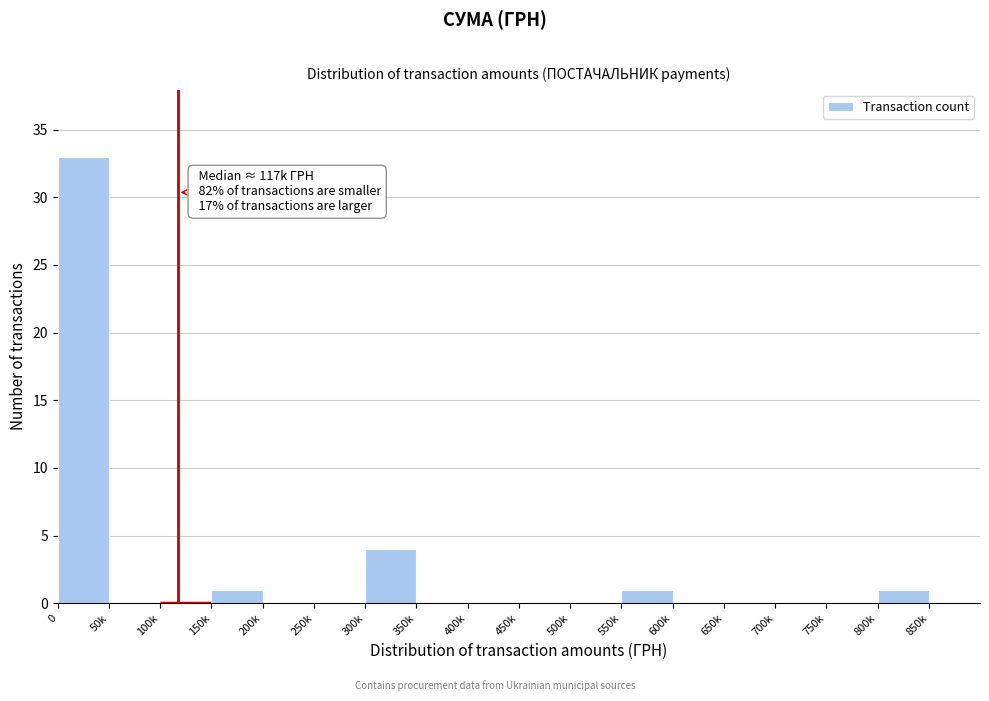

Reading left to right, what are all the values shown in this chart?

0=33	50k=0	100k=0	150k=1	200k=0	250k=0	300k=4	350k=0	400k=0	450k=0	500k=0	550k=1	600k=0	650k=0	700k=0	750k=0	800k=1	850k=0